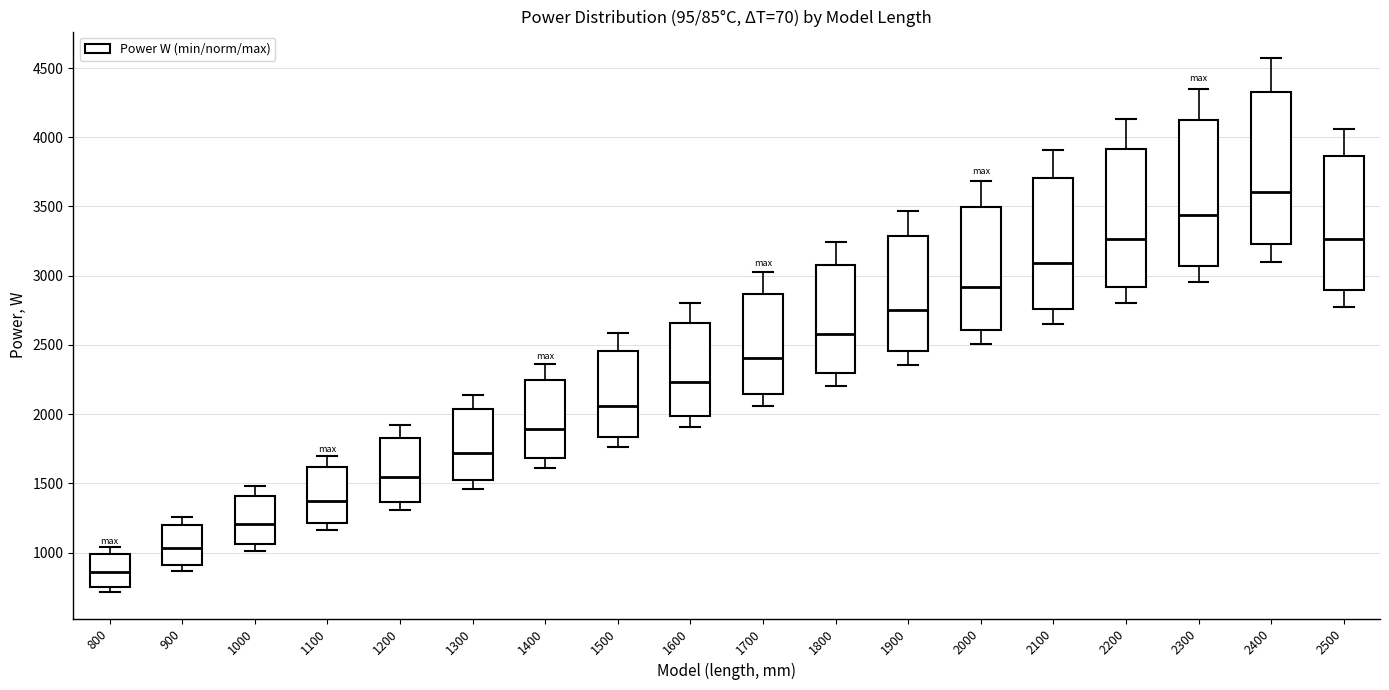

Where does the median line of the box at x = 800 sit on the y-axis? The values are not printed on the chart, so give them approximately, as read against the axis.

850